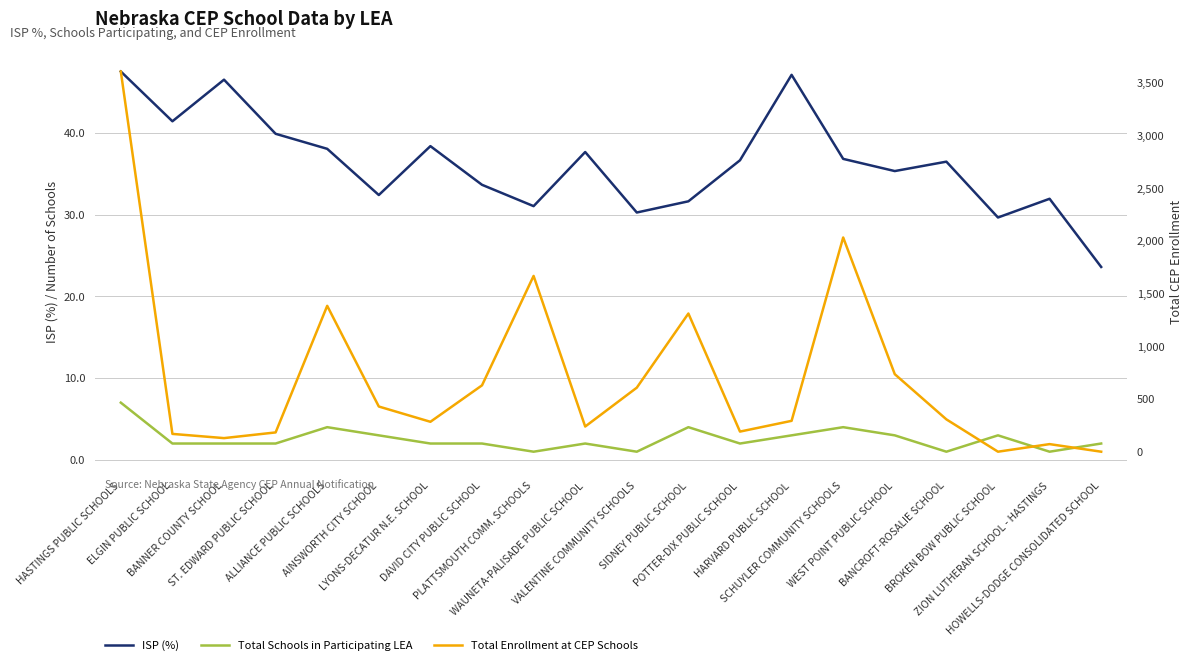

How many data points does each series have?

20